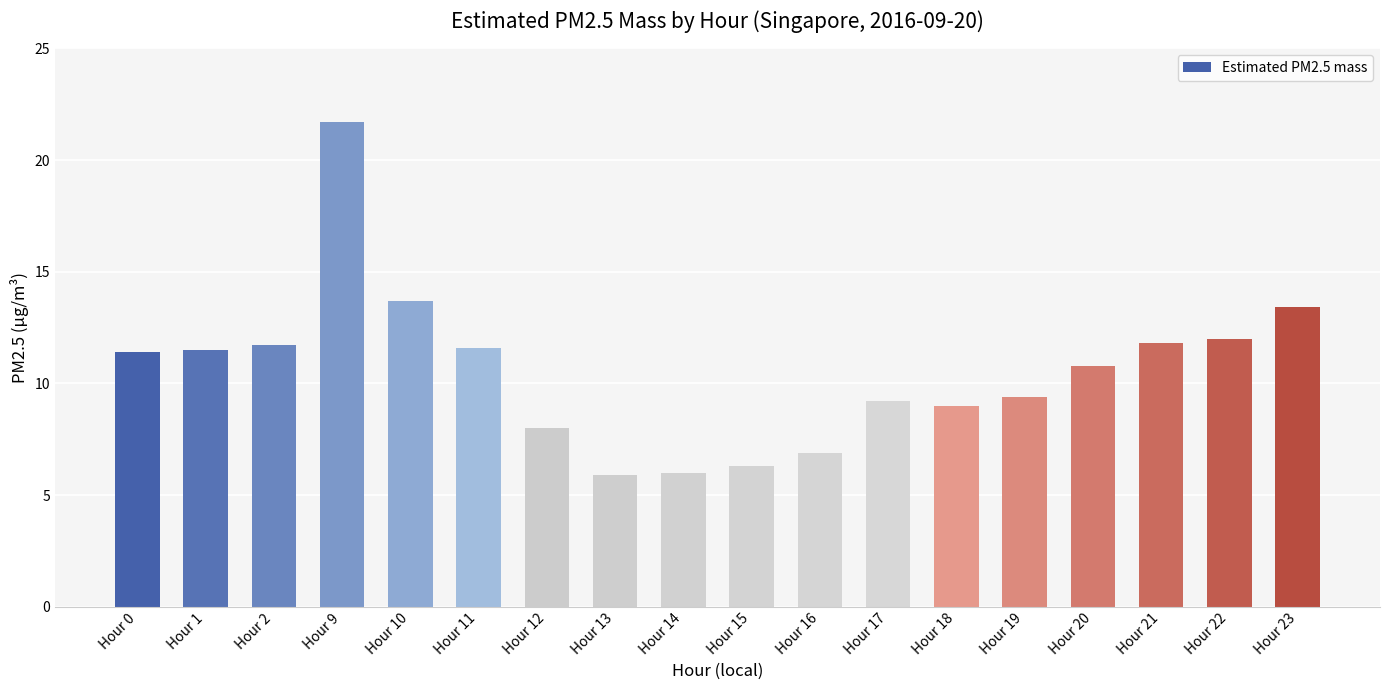

What is the value of the 13th bar from the left?

9.0